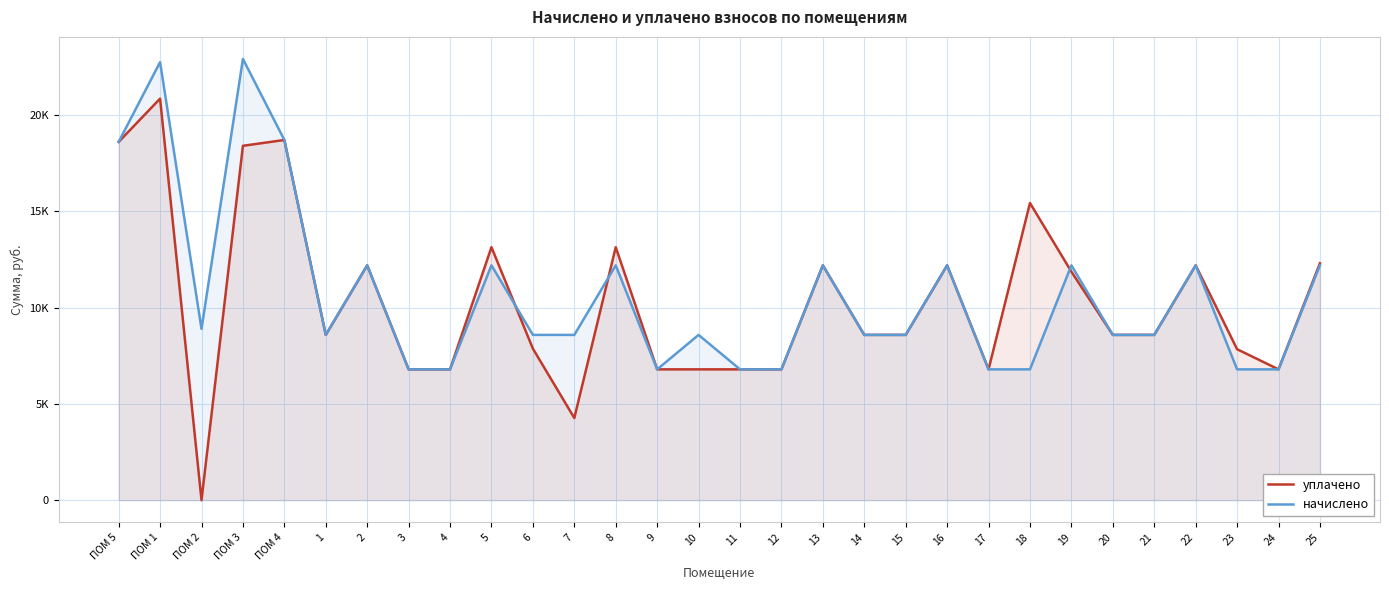

What is the sum of the уплачено values at 6 and 20?

16441.3